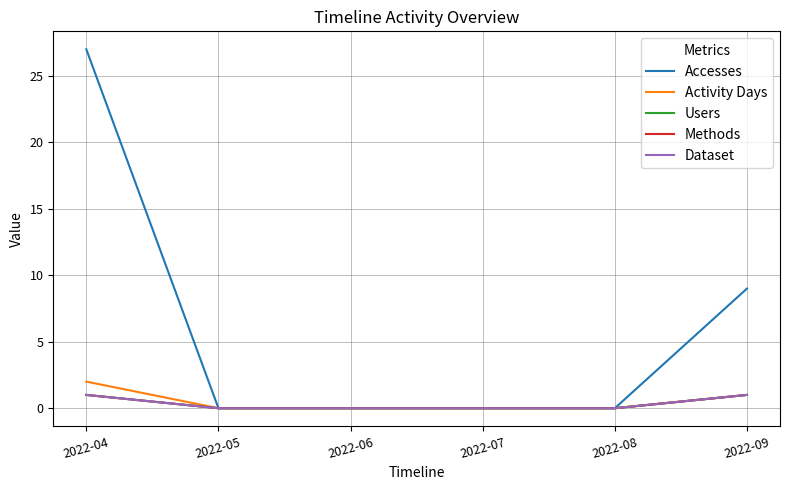

Reading left to right, what are all the values shown in this chart?

Accesses: 2022-04=27	2022-05=0	2022-06=0	2022-07=0	2022-08=0	2022-09=9
Activity Days: 2022-04=2	2022-05=0	2022-06=0	2022-07=0	2022-08=0	2022-09=1
Users: 2022-04=1	2022-05=0	2022-06=0	2022-07=0	2022-08=0	2022-09=1
Methods: 2022-04=1	2022-05=0	2022-06=0	2022-07=0	2022-08=0	2022-09=1
Dataset: 2022-04=1	2022-05=0	2022-06=0	2022-07=0	2022-08=0	2022-09=1